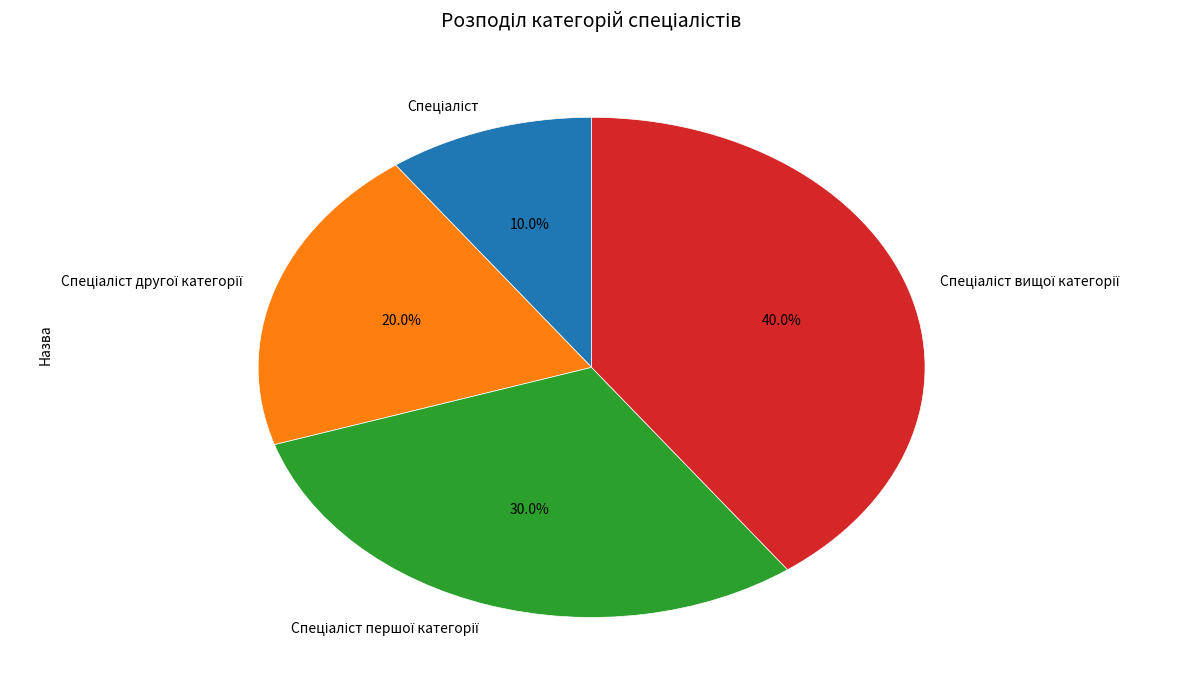

To the nearest percent, what is the average slice percentage?

25%